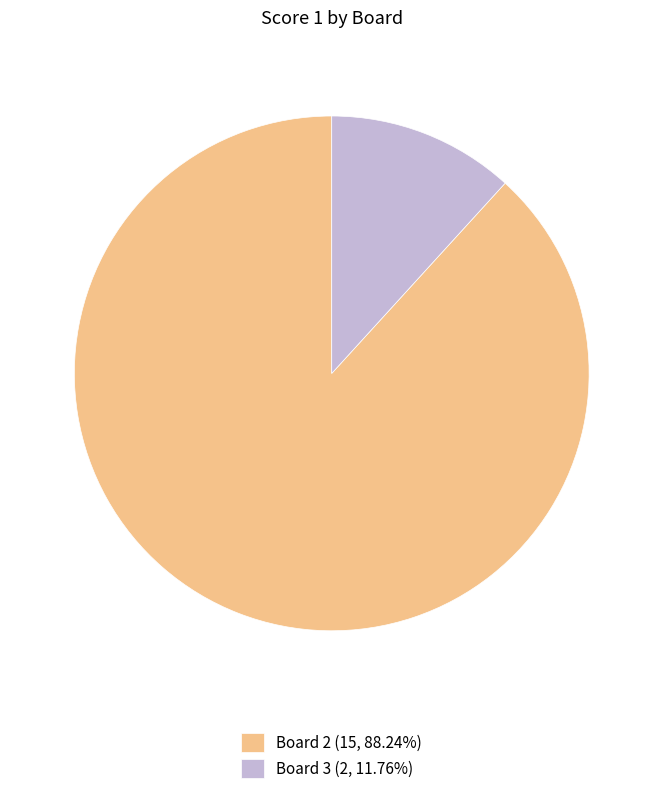

Does Board 2 (15, 88.24%) represent more than half of the total?

Yes